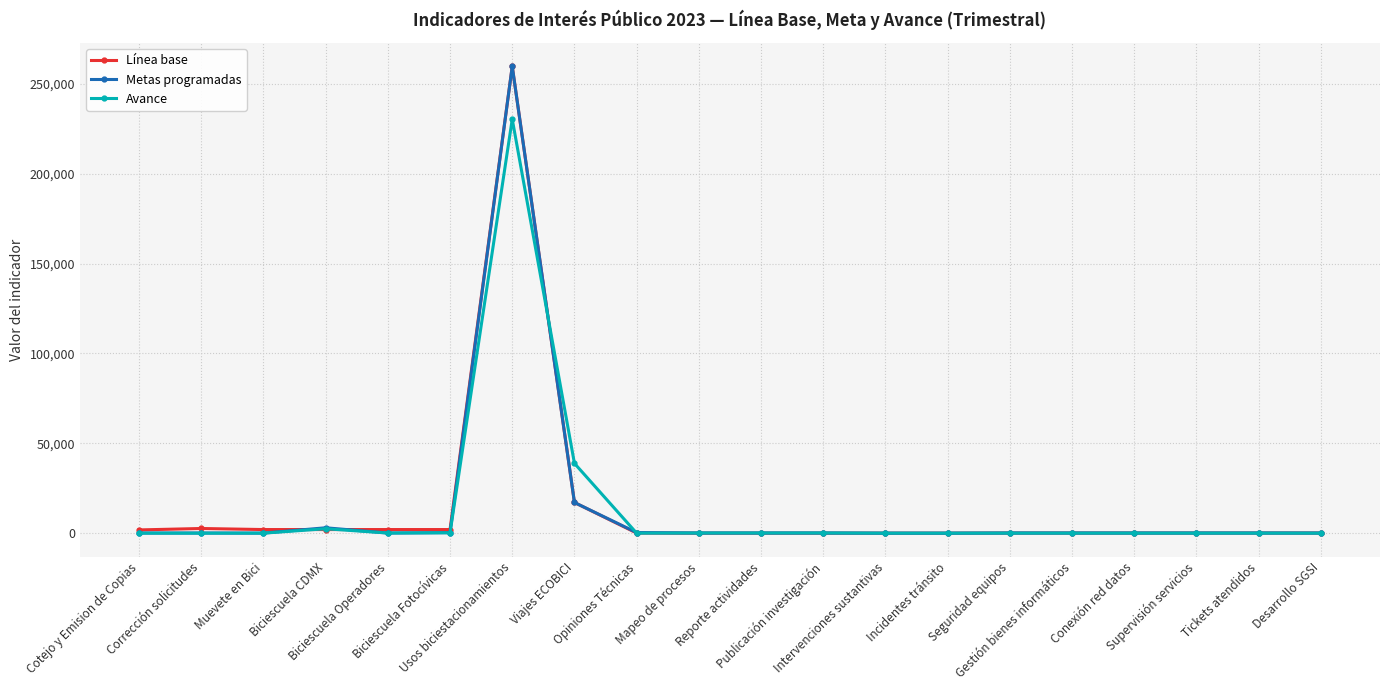

How many data points in Línea base are less than 75?

6